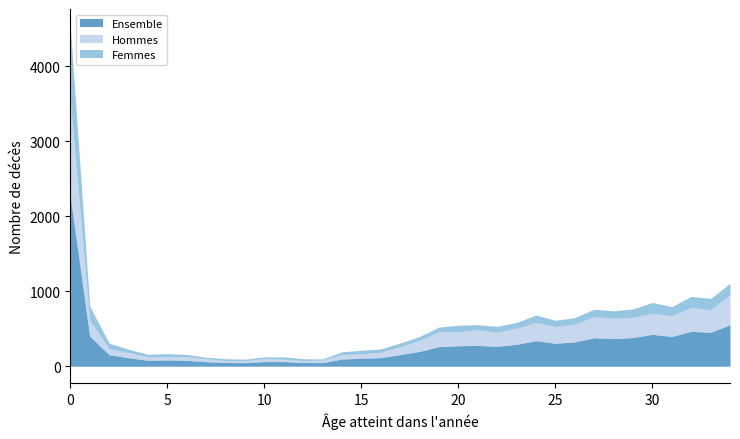

List the series in order of their peak value, lowest first.

Femmes, Hommes, Ensemble